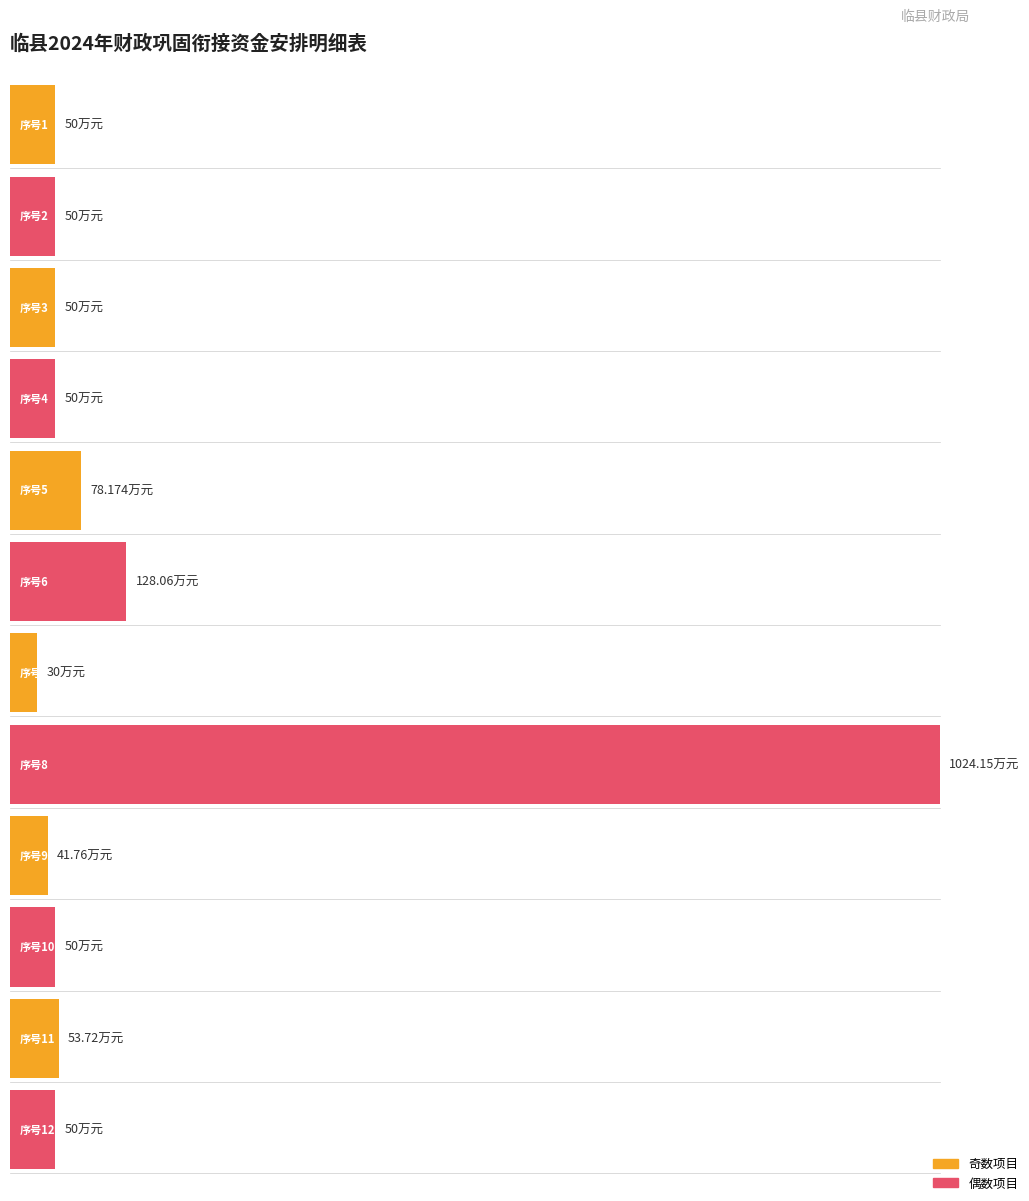

How many bars are there in total?

12